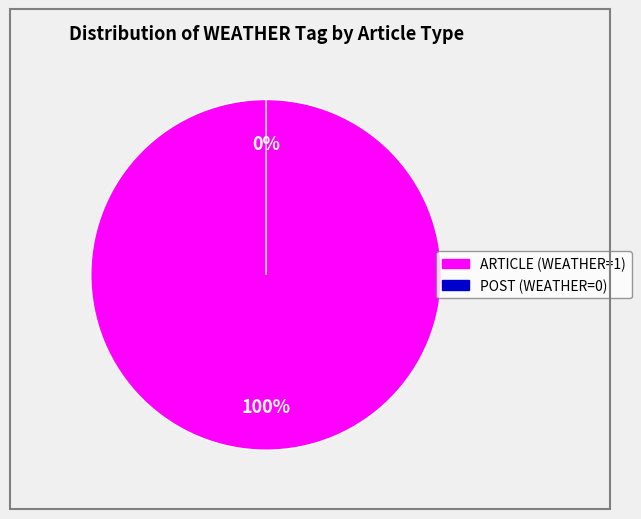

Which category has the smallest portion of the pie?

POST (WEATHER=0)